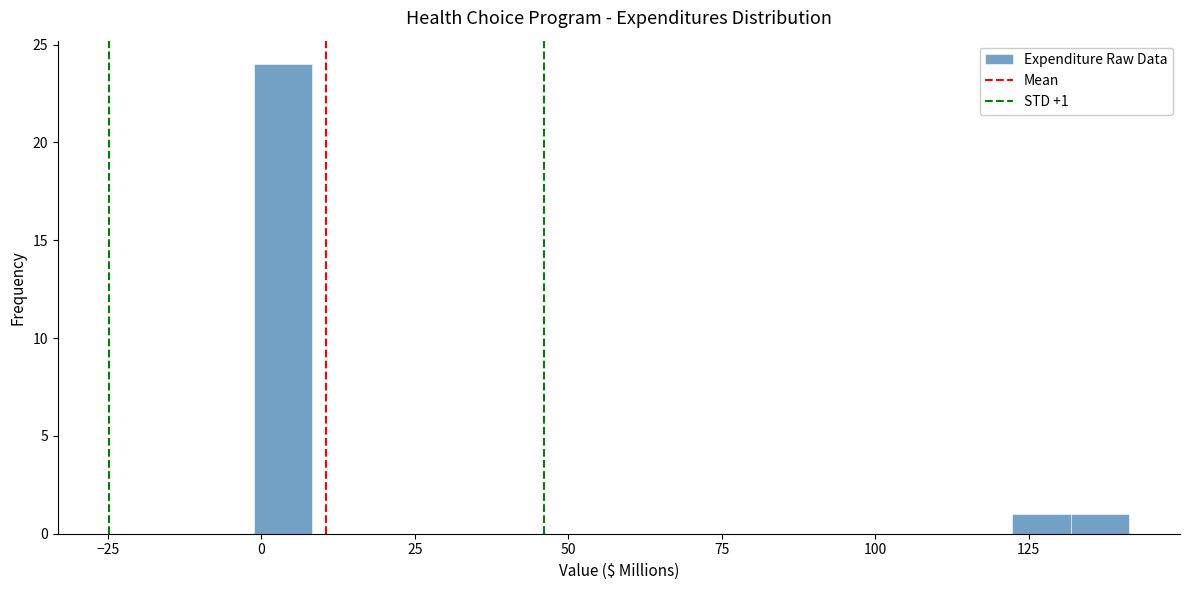

Around what value on the x-axis is the tallest bar? Give the approximate position of its centre, as read against the axis.

5